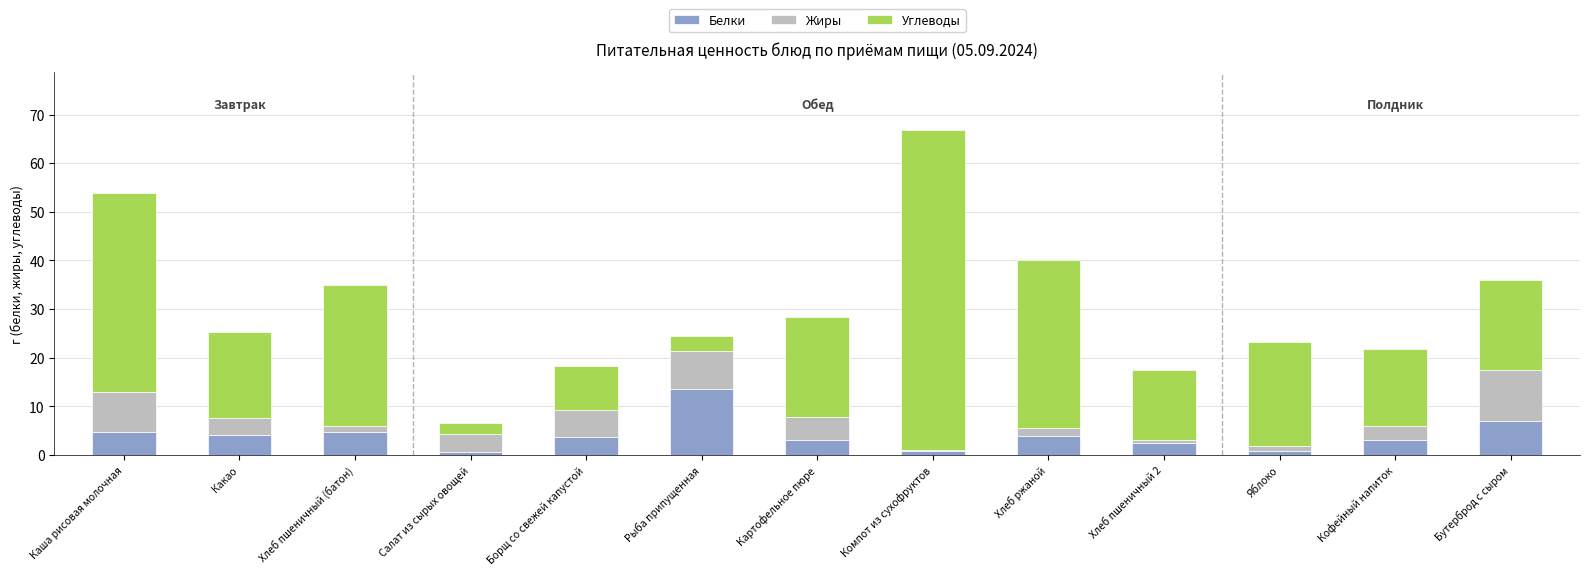

What is the total value across all series at Картофельное пюре?

28.3